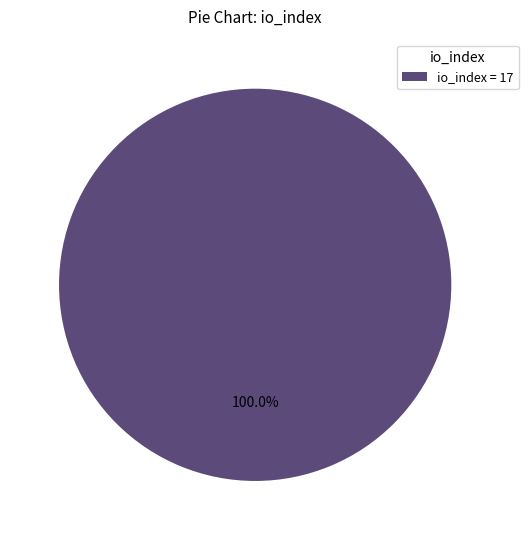

Does any single category account for the majority?

Yes